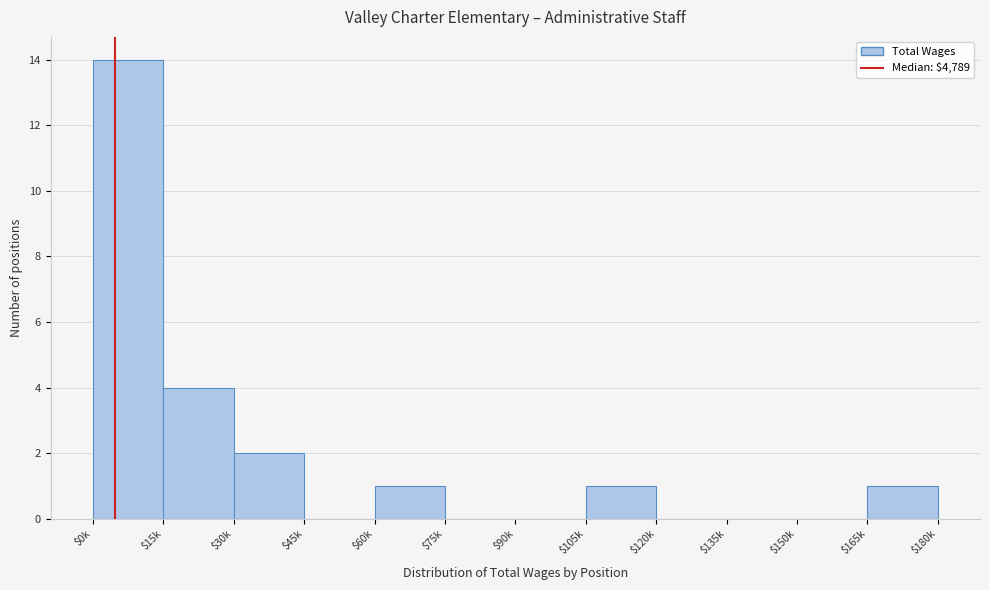

True or false: the data shows 4 at $15k.

True